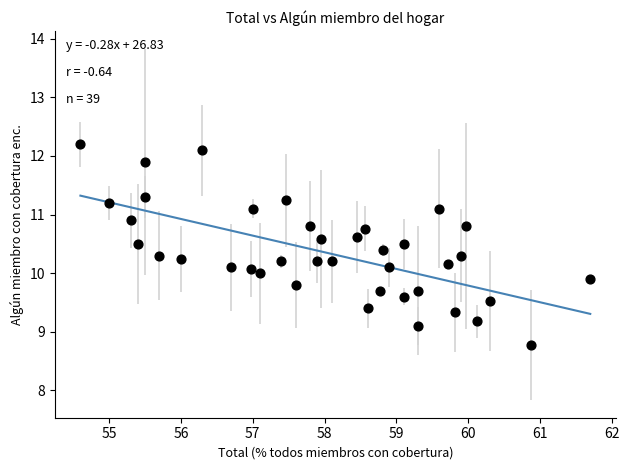

What is the range of X values (max minus min)?

7.1